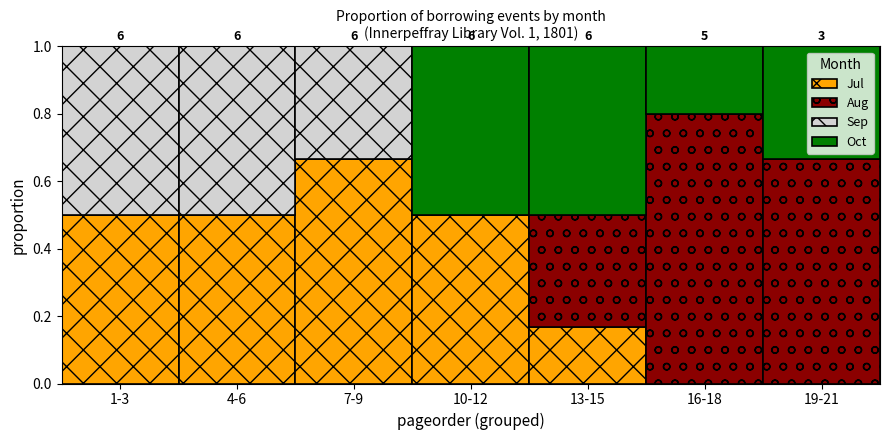

Which category has the highest value in the Jul series?

7-9